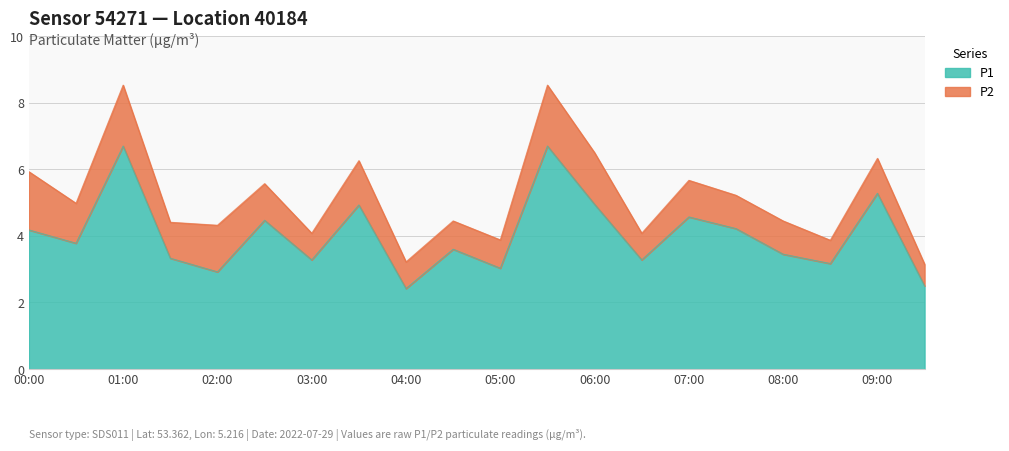

True or false: the data shows 4.9 at 03:00.

False